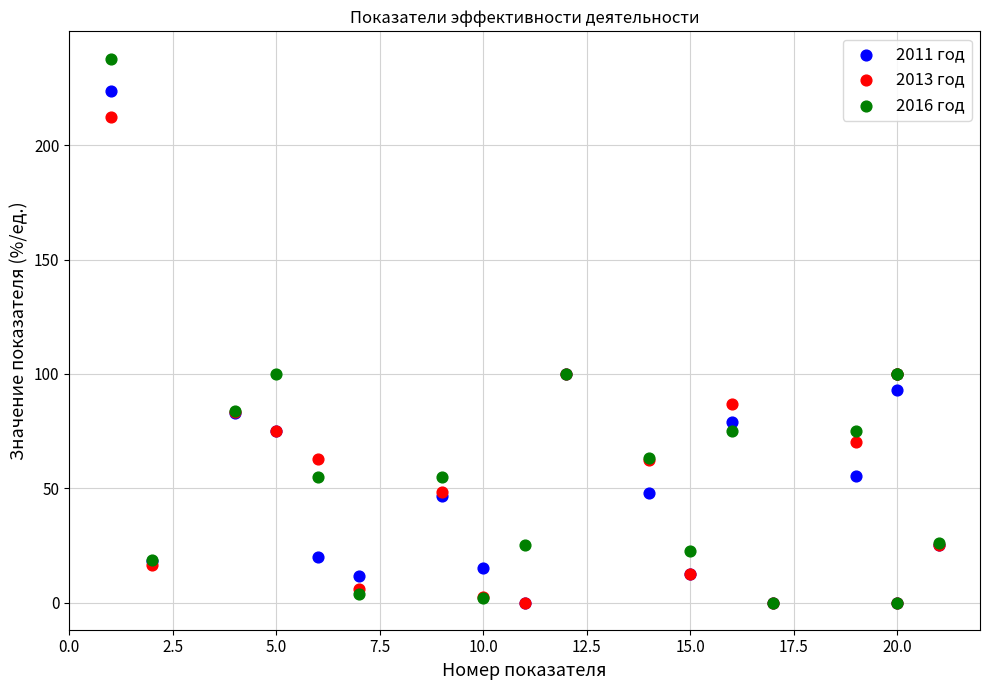

What are all the series names shown in the legend?

2011 год, 2013 год, 2016 год